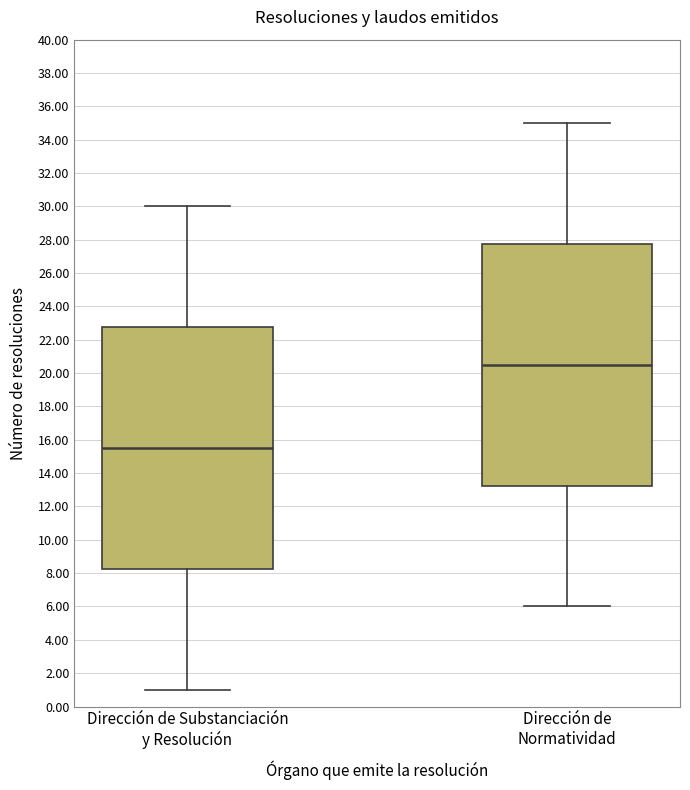

Reading left to right, transcribe this box plot: for each box, give where its median line is, the range the box spans, and where its two whiskers end, as read against the y-axis. The values are not printed on the chart, so give them approximately, as read against the axis.

Dirección de Substanciación y Resolución: median 15.6, box 8.2 to 22.8, whiskers 1.0 to 30.0
Dirección de Normatividad: median 20.6, box 13.2 to 27.8, whiskers 6.0 to 35.0